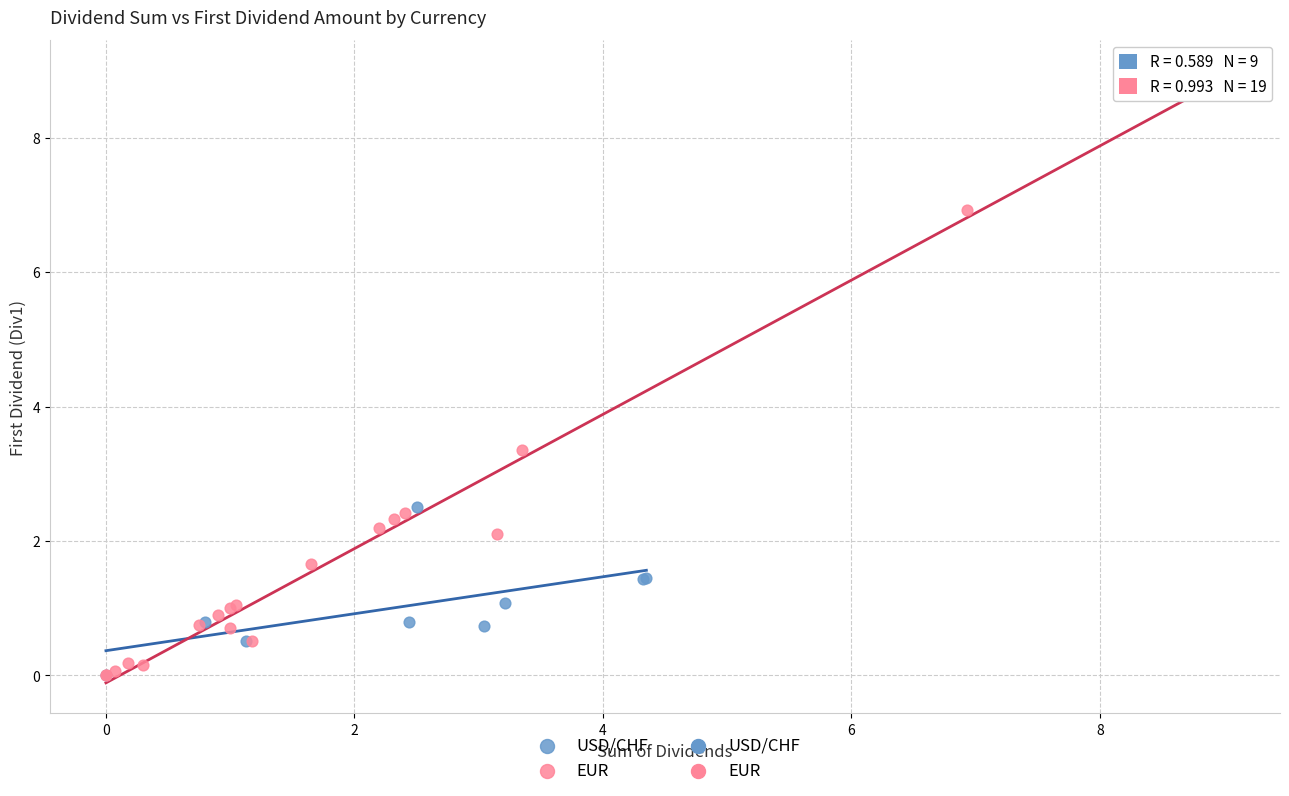

Which series reaches the maximum Y coordinate?

EUR